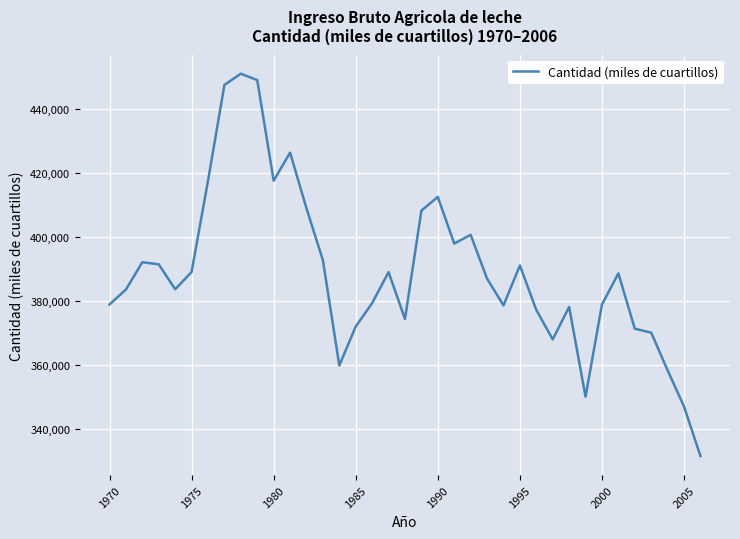

True or false: the data has more than 1 interior local peaks.

True